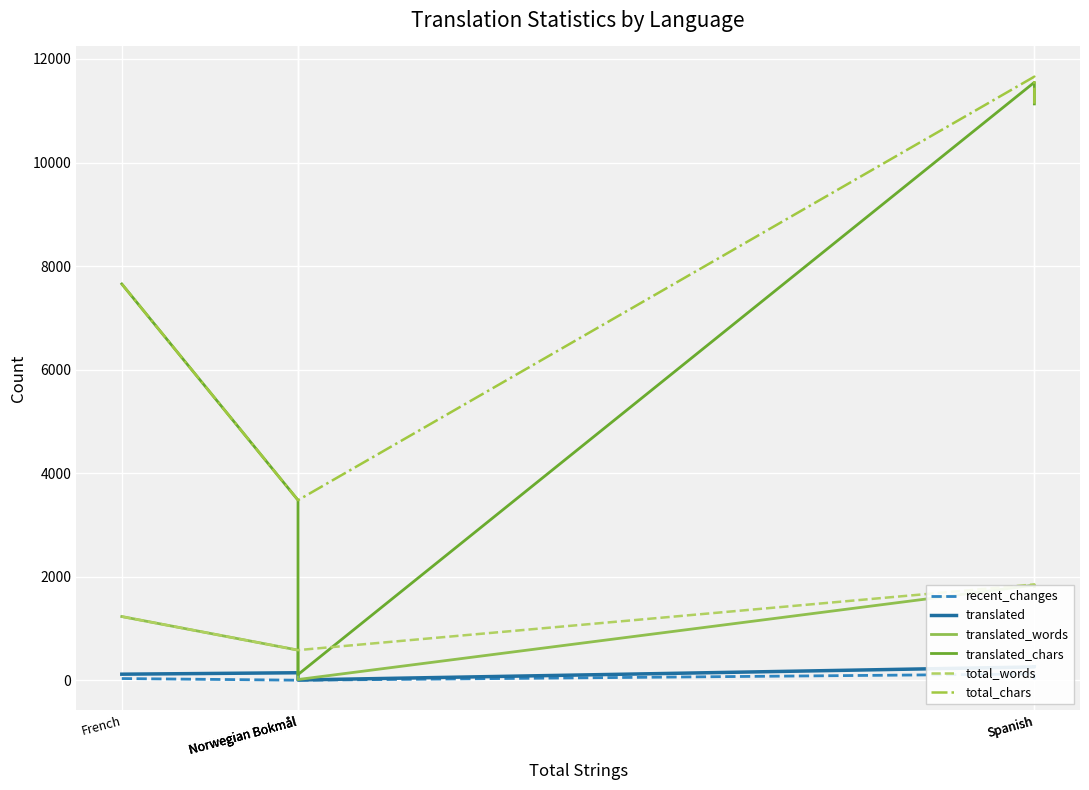

What is the sum of the translated values at Norwegian Bokmål and Spanish?

407